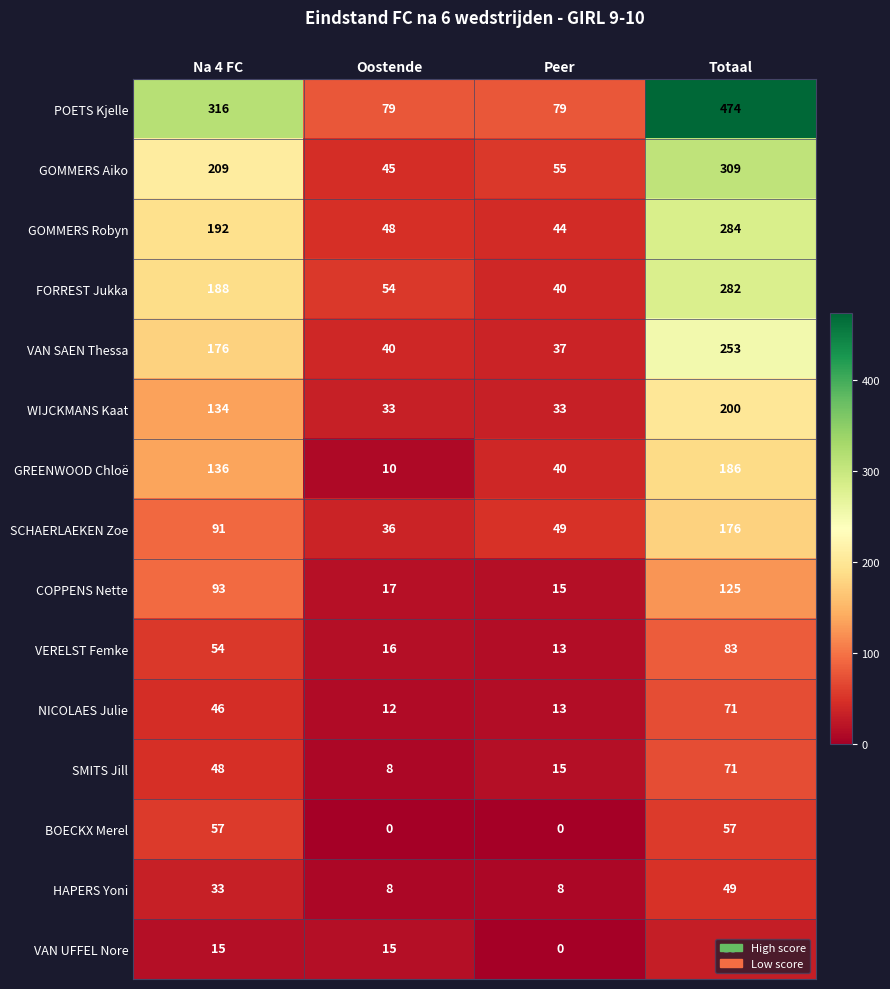

Read the WIJCKMANS Kaat value at Oostende.

33